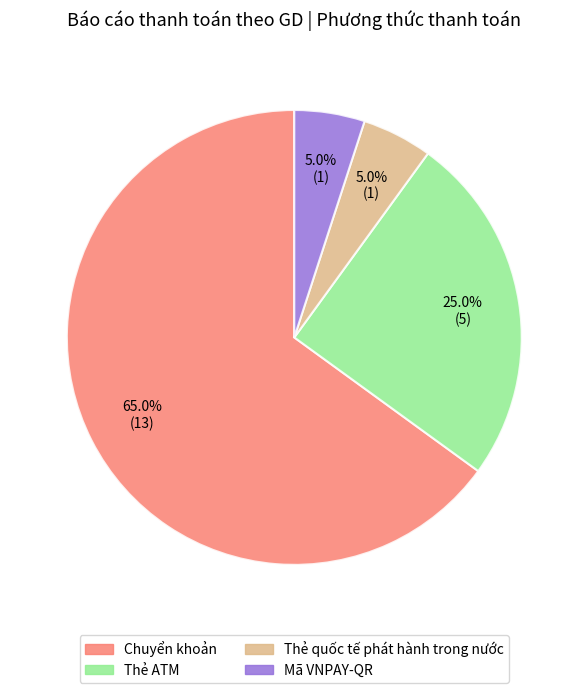

Does any single category account for the majority?

Yes